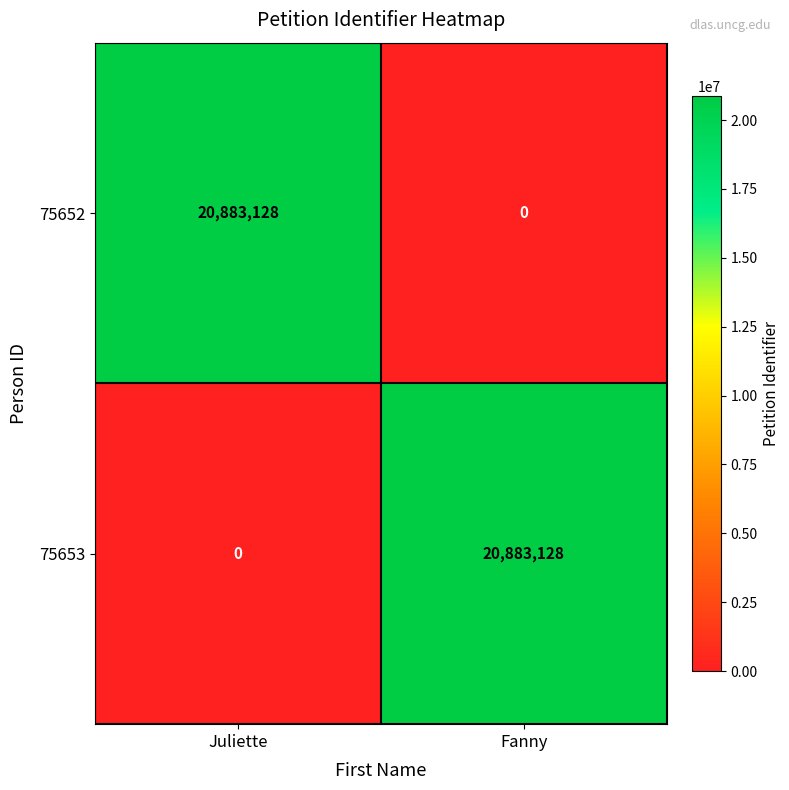

What is the sum of the 75652 values at Juliette and Fanny?

20883128